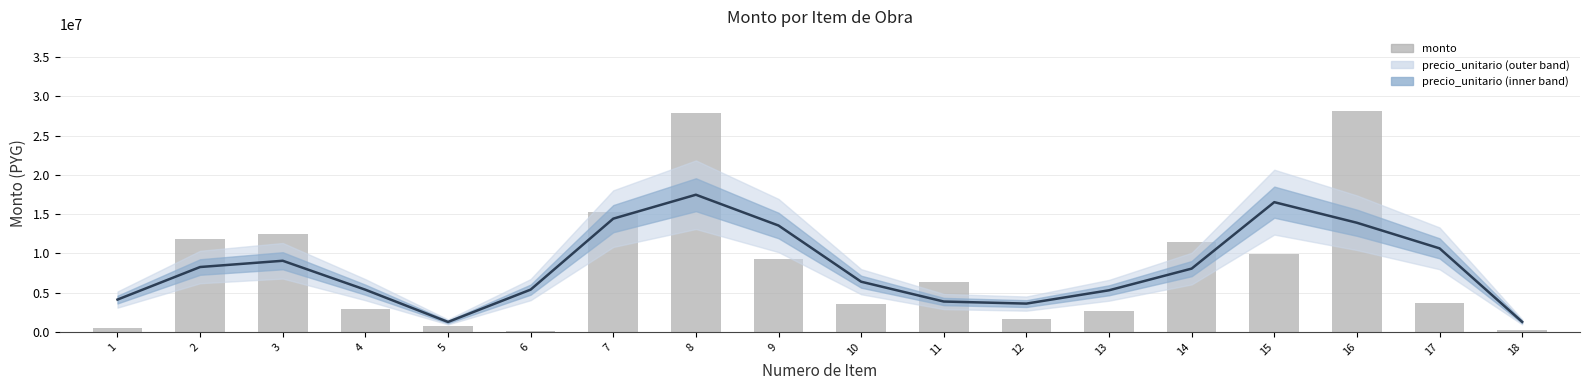

Where is the data nearest to the value 14105609?

7